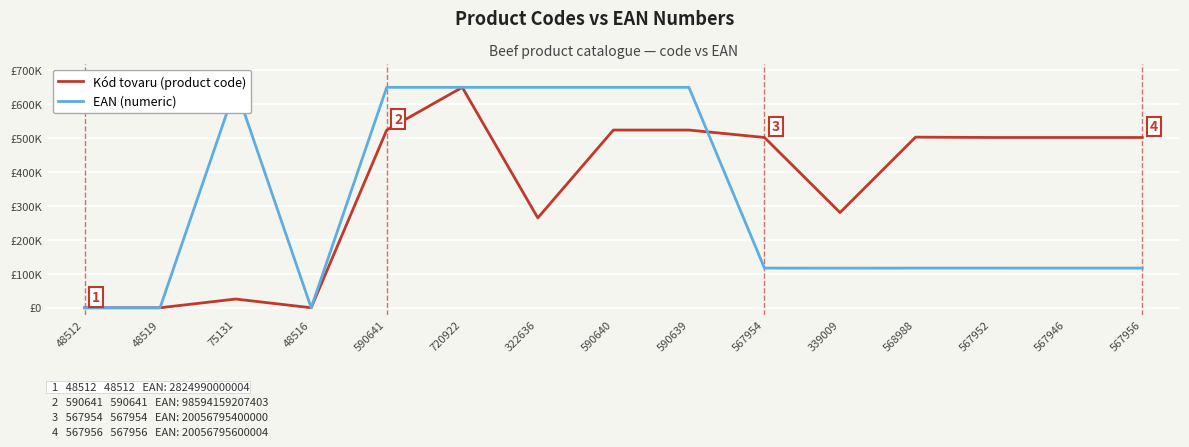

Which series has the largest total across all categories?

Kód tovaru (product code)